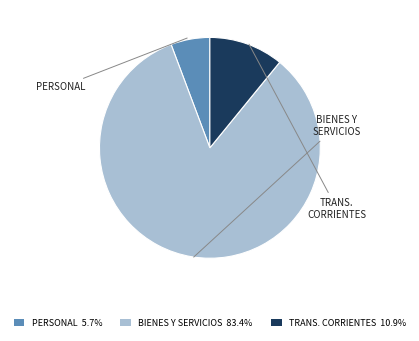

Is there a majority slice in this chart?

Yes